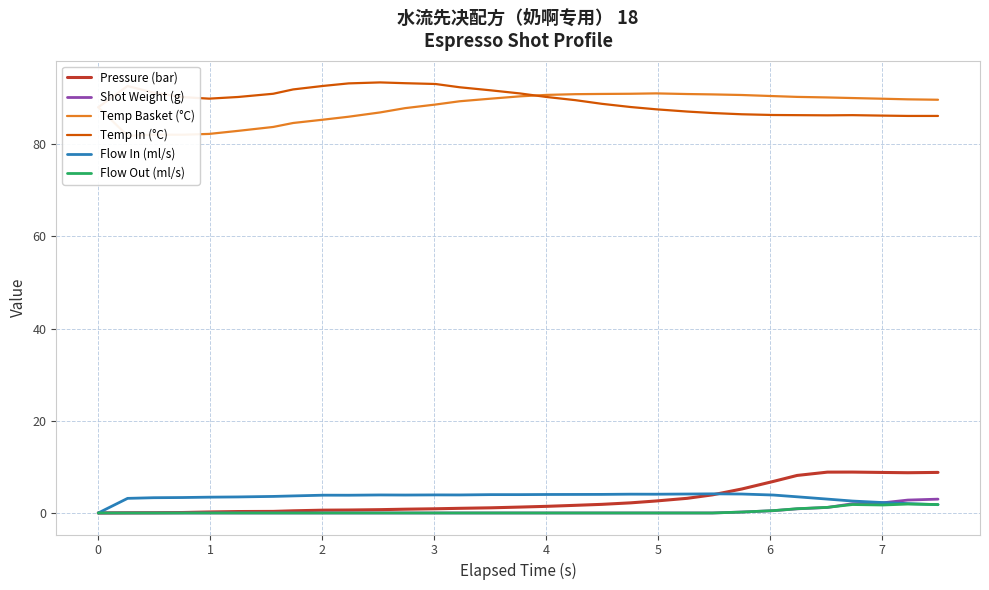

What is the highest value of the Temp Basket (°C) series?

91.0